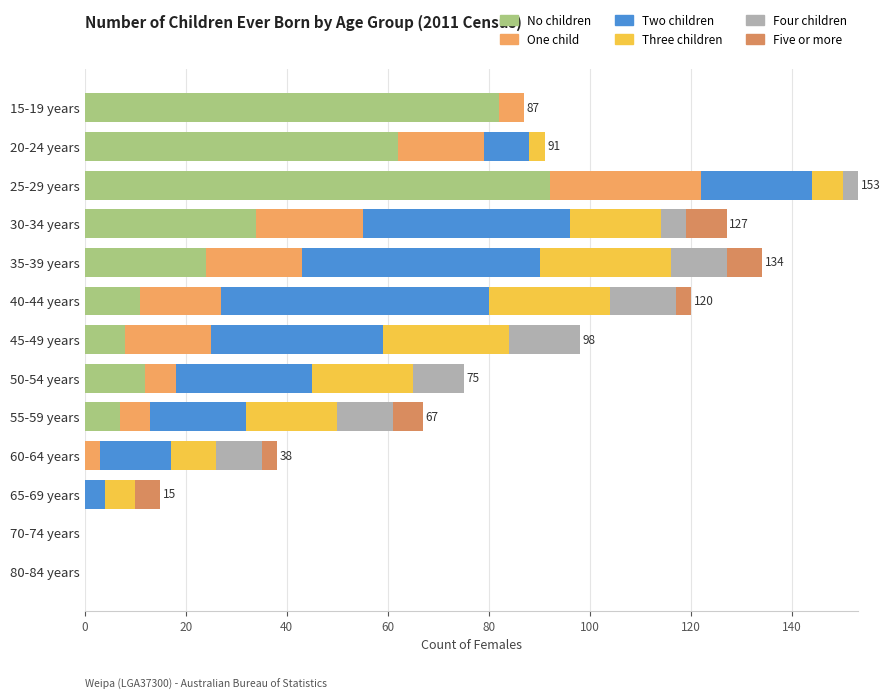

How many categories are shown in the chart?

13